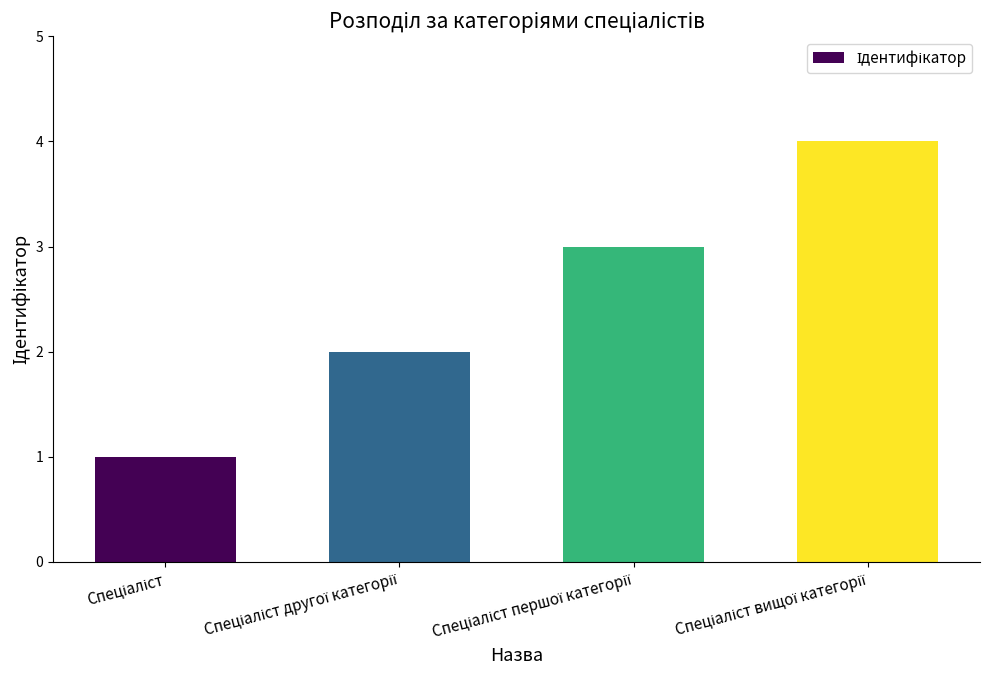

What is the maximum value shown in the chart?

4